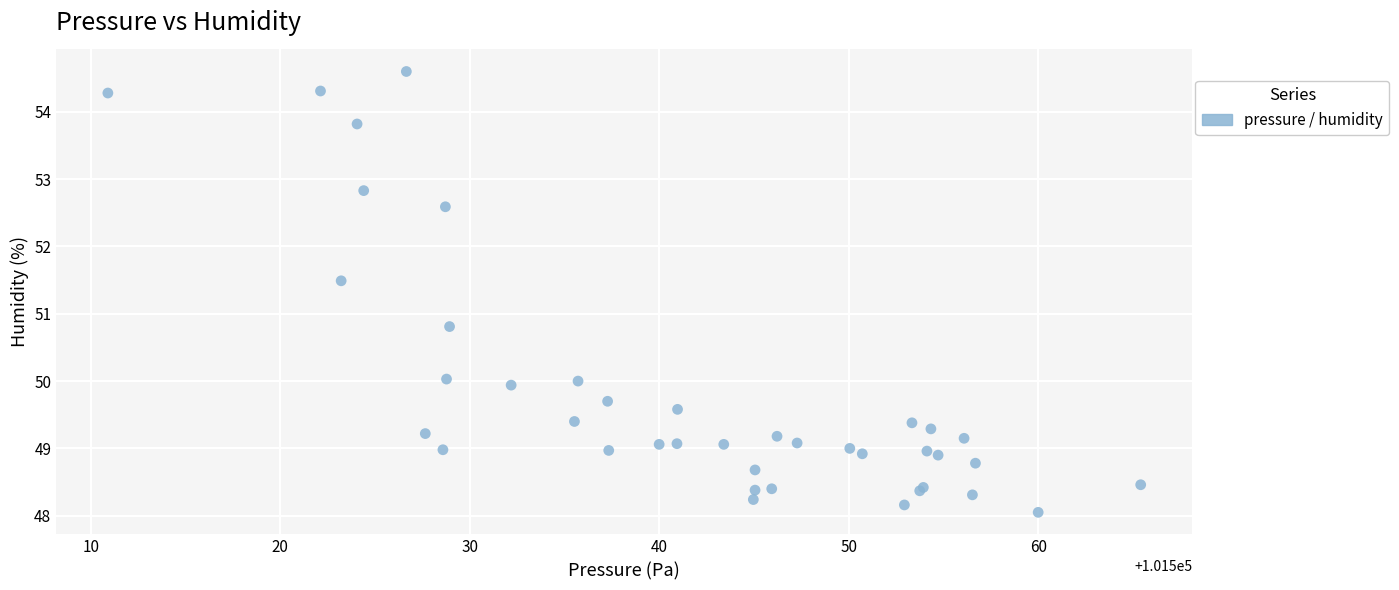

What Y value in the scatter plot is closest to 51?

50.8